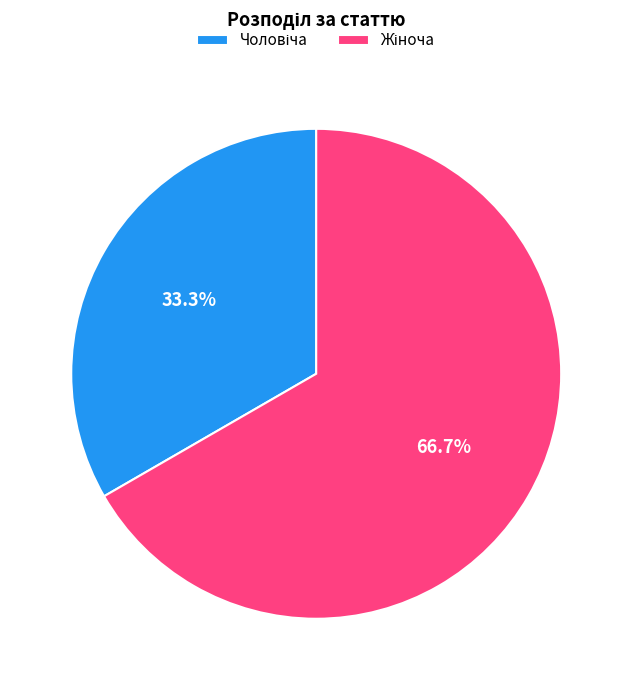

Does any single category account for the majority?

Yes